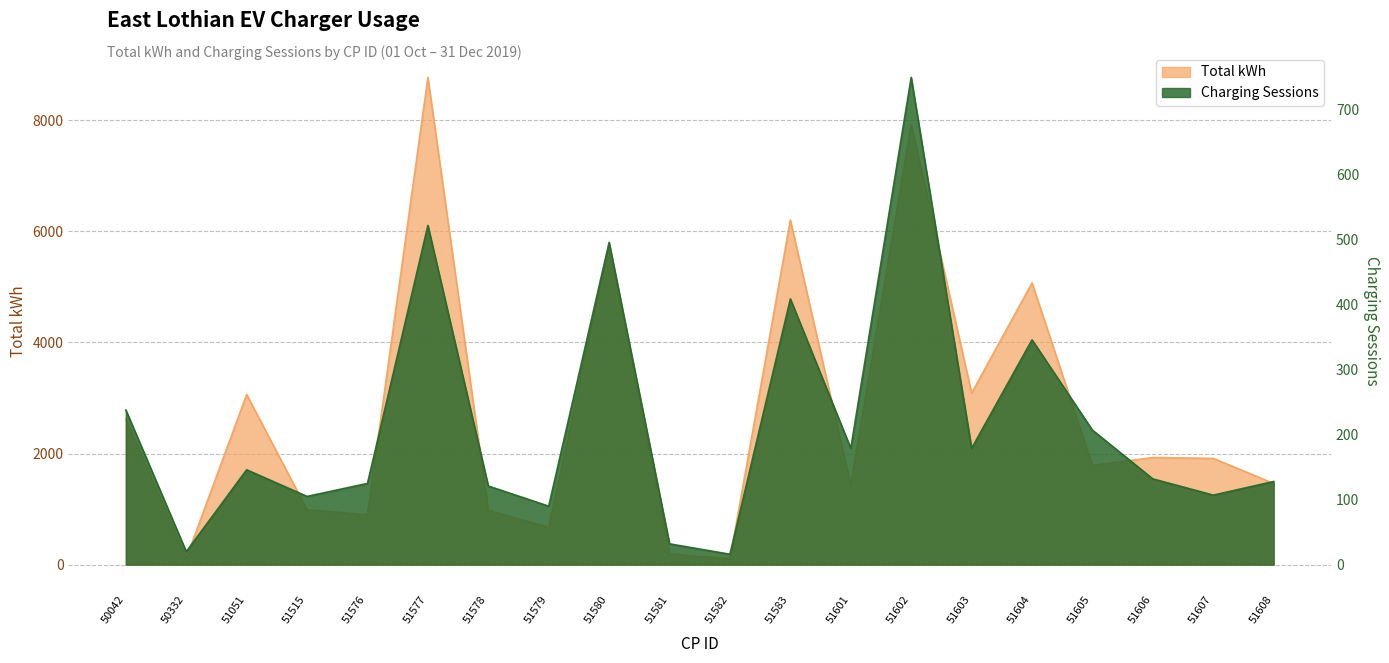

Where does the Total kWh series first go above 1912?

50042